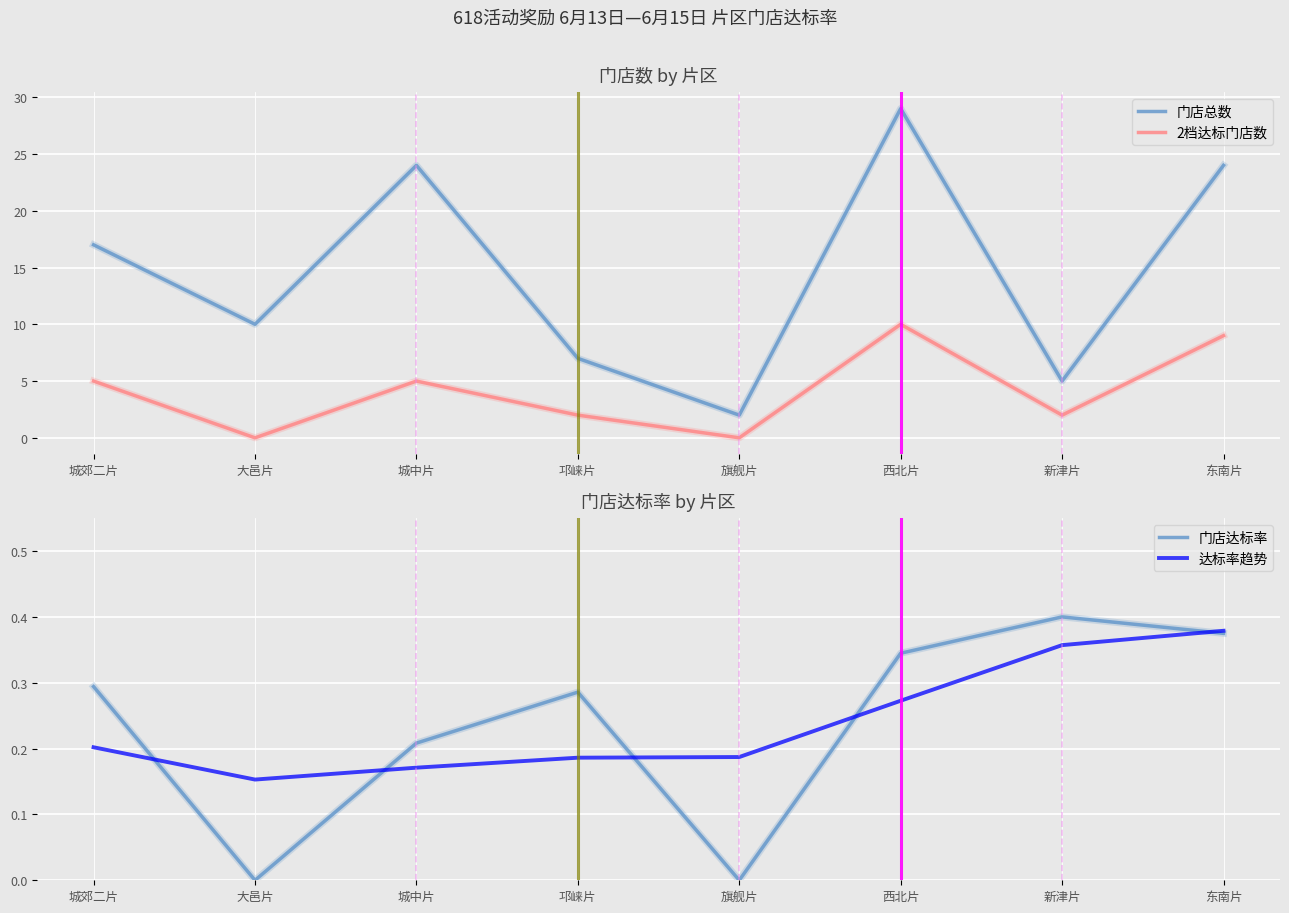

Reading left to right, list all the values displayed in this chart.

门店总数: 城郊二片=17.0	大邑片=10.0	城中片=24.0	邛崃片=7.0	旗舰片=2.0	西北片=29.0	新津片=5.0	东南片=24.0
2档达标门店数: 城郊二片=5.0	大邑片=0.0	城中片=5.0	邛崃片=2.0	旗舰片=0.0	西北片=10.0	新津片=2.0	东南片=9.0
门店达标率: 城郊二片=0.3	大邑片=0.0	城中片=0.2	邛崃片=0.3	旗舰片=0.0	西北片=0.3	新津片=0.4	东南片=0.4
达标率趋势: 城郊二片=0.2	大邑片=0.2	城中片=0.2	邛崃片=0.2	旗舰片=0.2	西北片=0.3	新津片=0.4	东南片=0.4